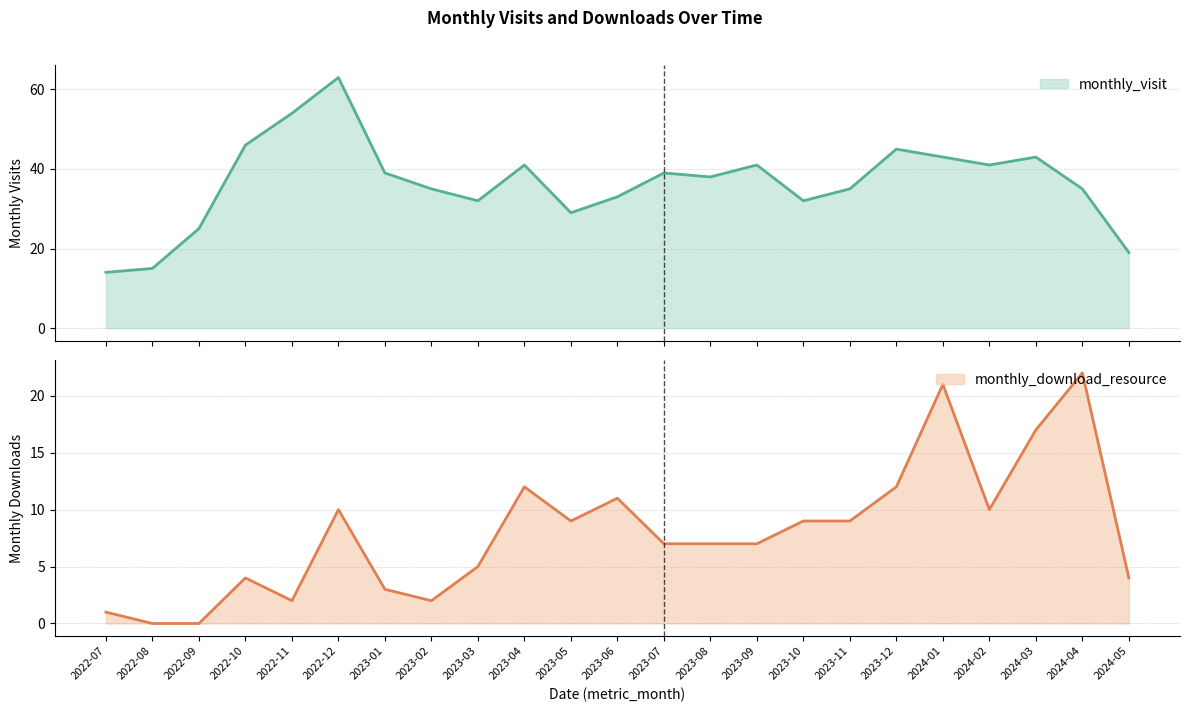

Reading right to left, extract all data points from this chart.

monthly_visit: 19	35	43	41	43	45	35	32	41	38	39	33	29	41	32	35	39	63	54	46	25	15	14
monthly_download_resource: 4	22	17	10	21	12	9	9	7	7	7	11	9	12	5	2	3	10	2	4	0	0	1